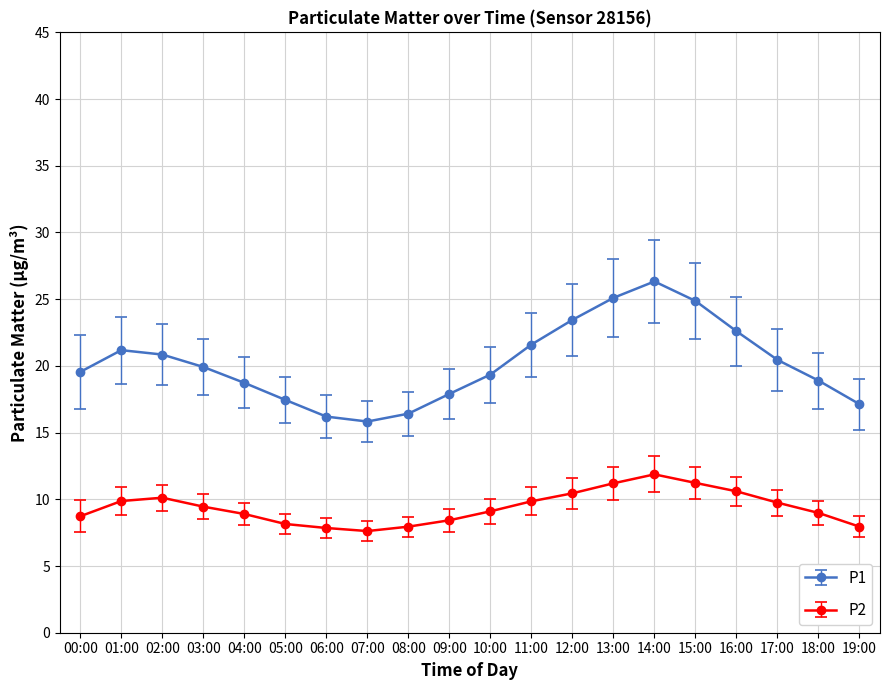

True or false: P1 and P2 cross at least once.

False